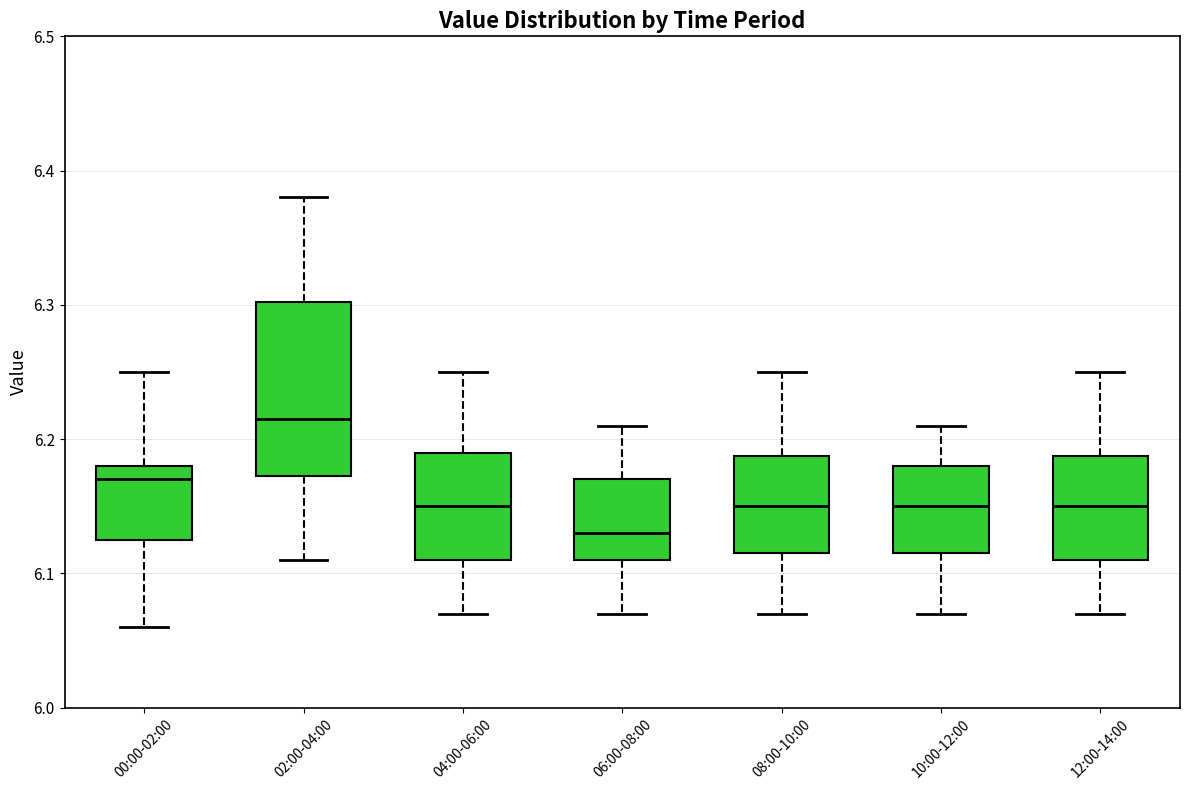

Which box's median line is the lowest?

06:00-08:00